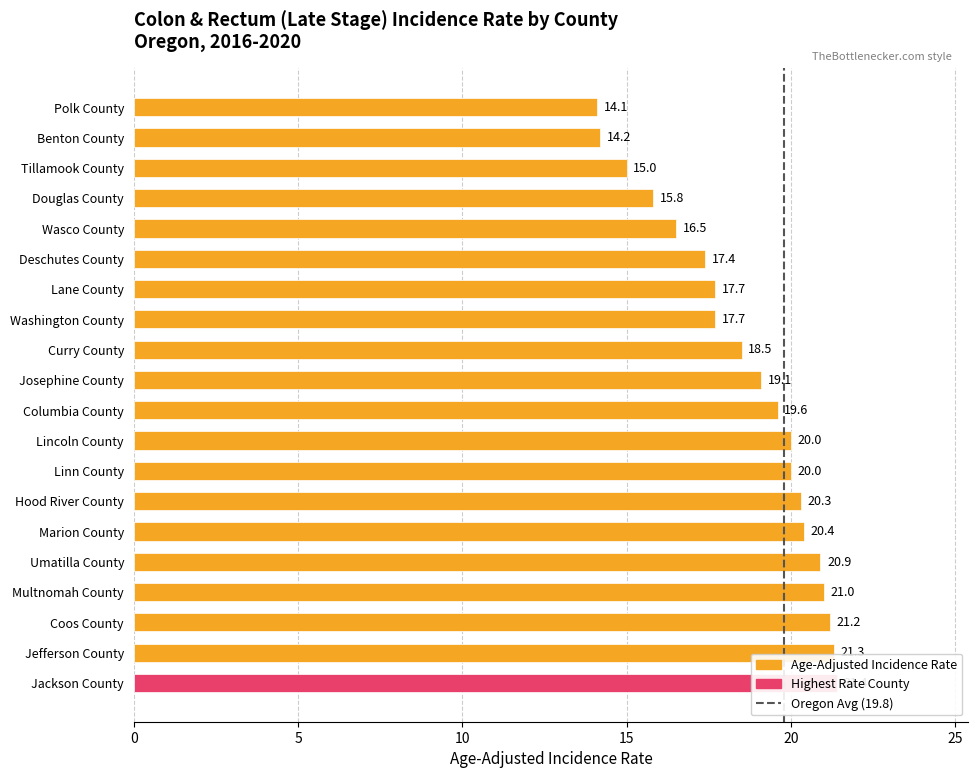

How many categories are shown in the chart?

20